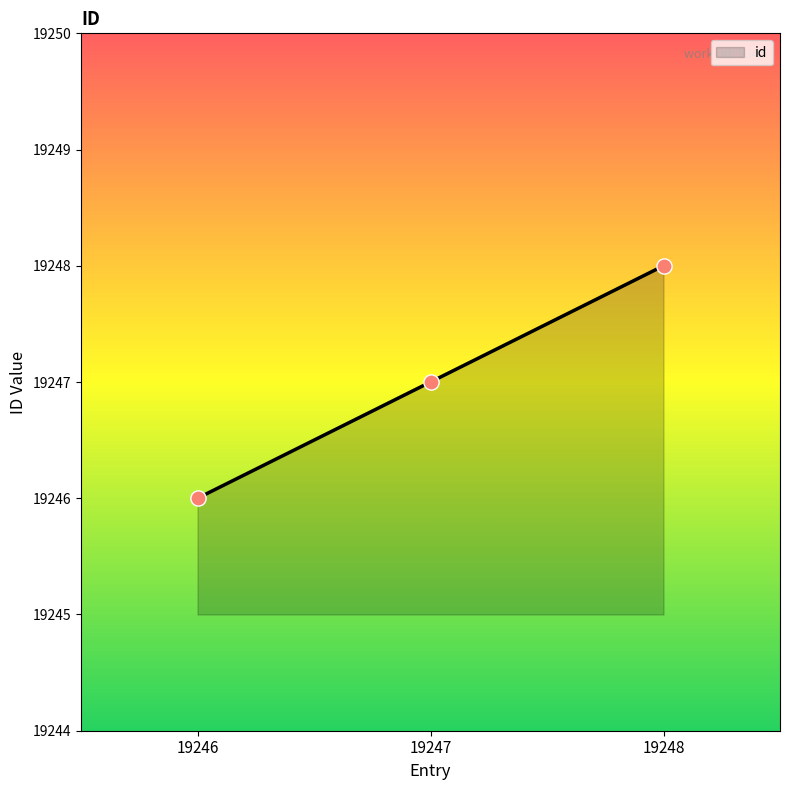

What is the ratio of the value at 19246 to the value at 19248?

1.0